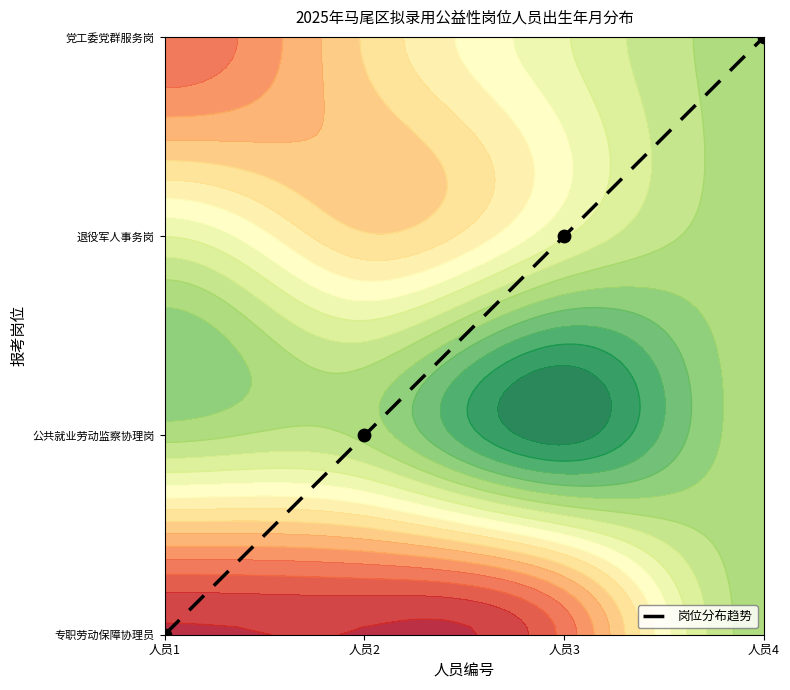

Count the values in the range 1 to 3.

3